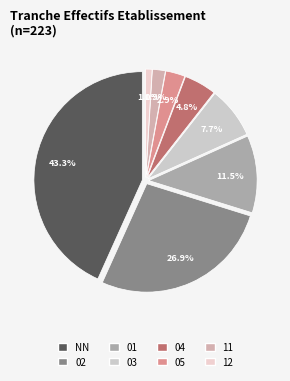

What is the change in value from 05 to 11?

-1